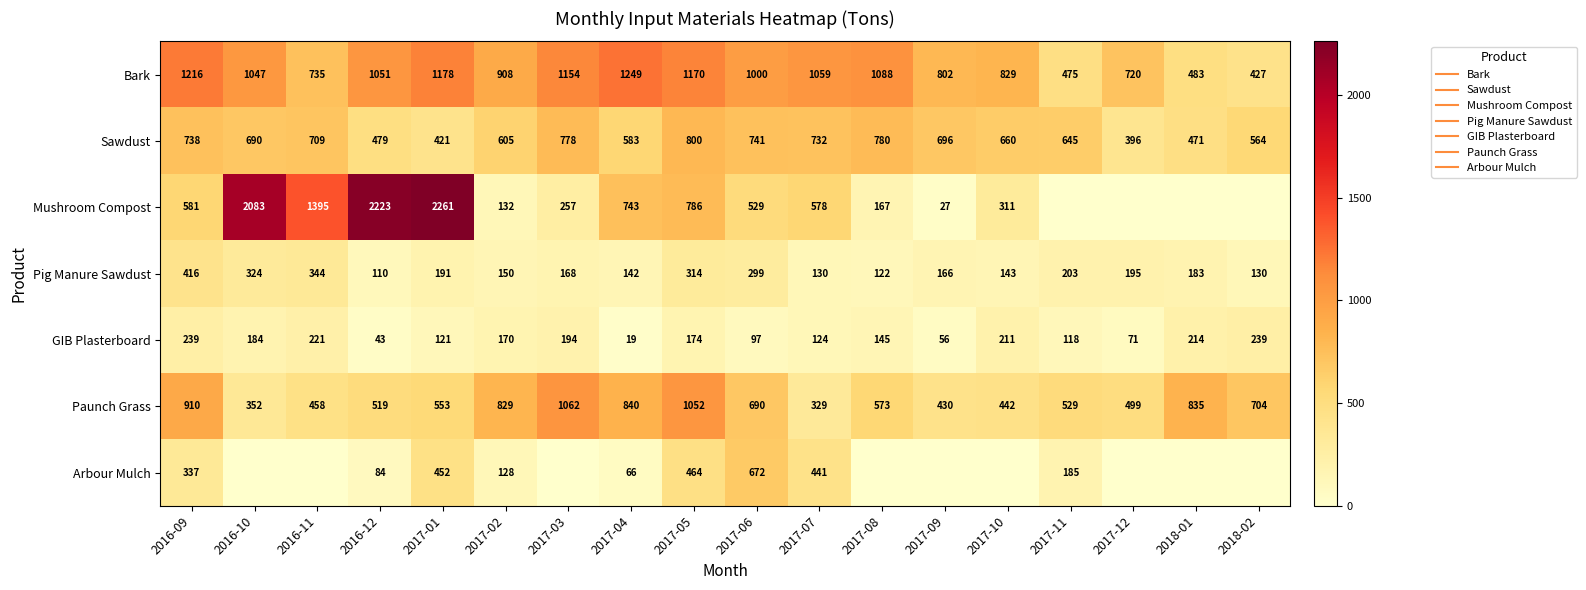

What is the total value across all series at 2017-09?

2176.4